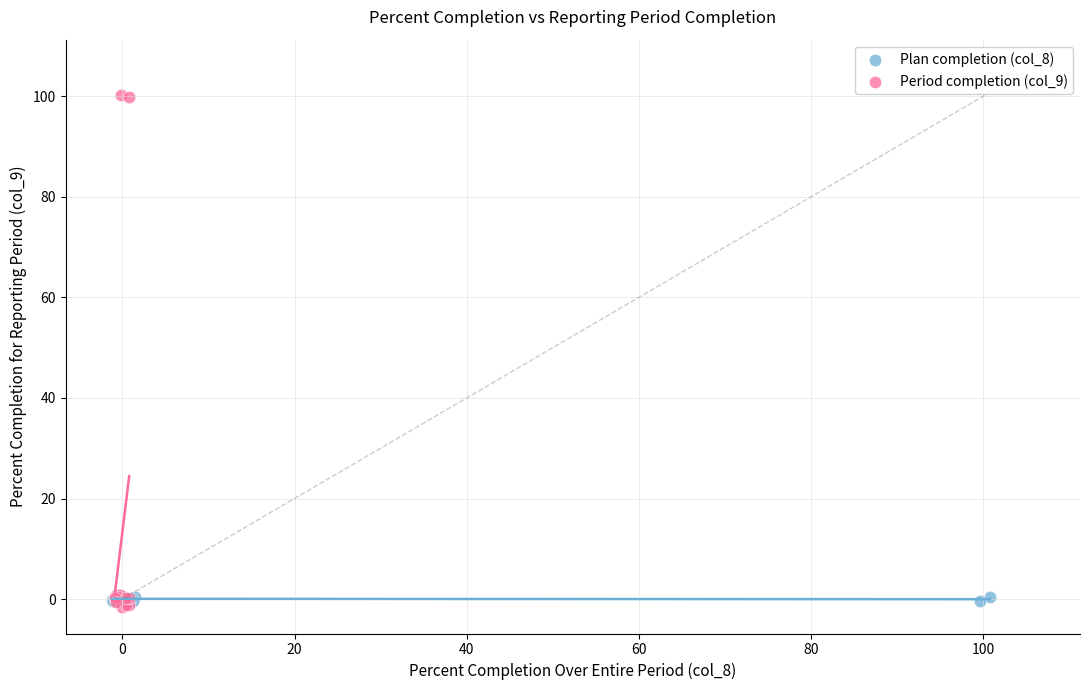

Which series reaches the maximum Y coordinate?

Period completion (col_9)